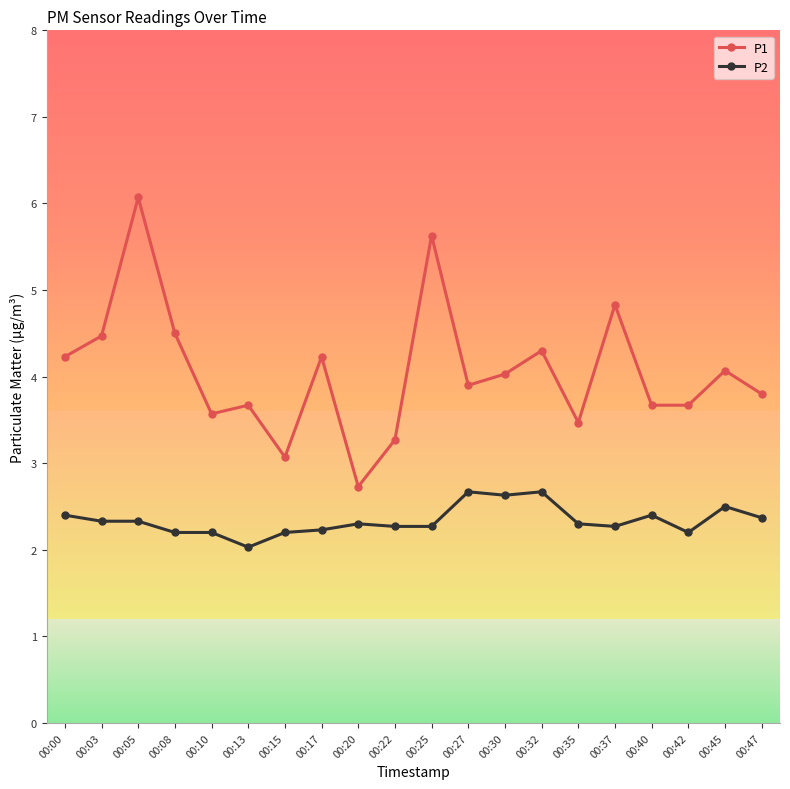

Read the P2 value at 00:47.

2.4